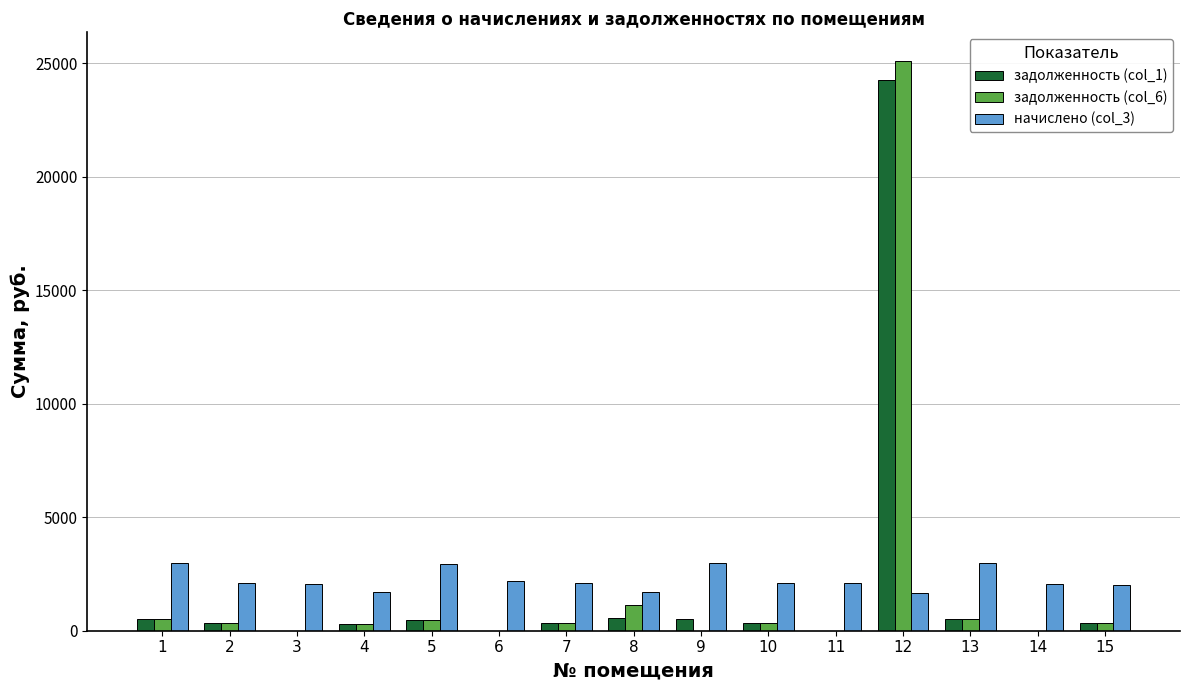

The value of задолженность (col_6) at 3 is 0.0. True or false?

True